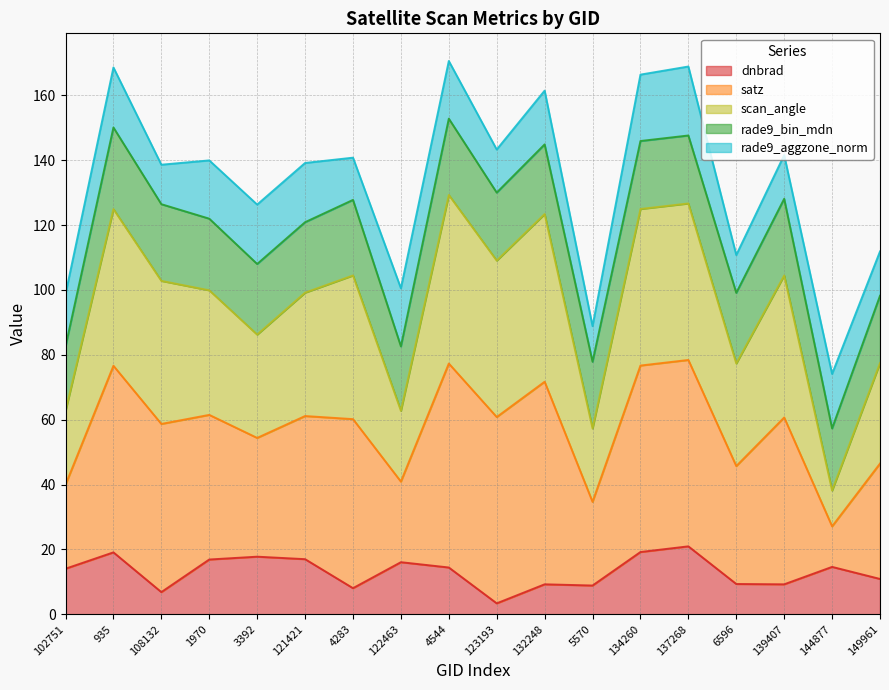

Does the chart have visible grid lines?

Yes